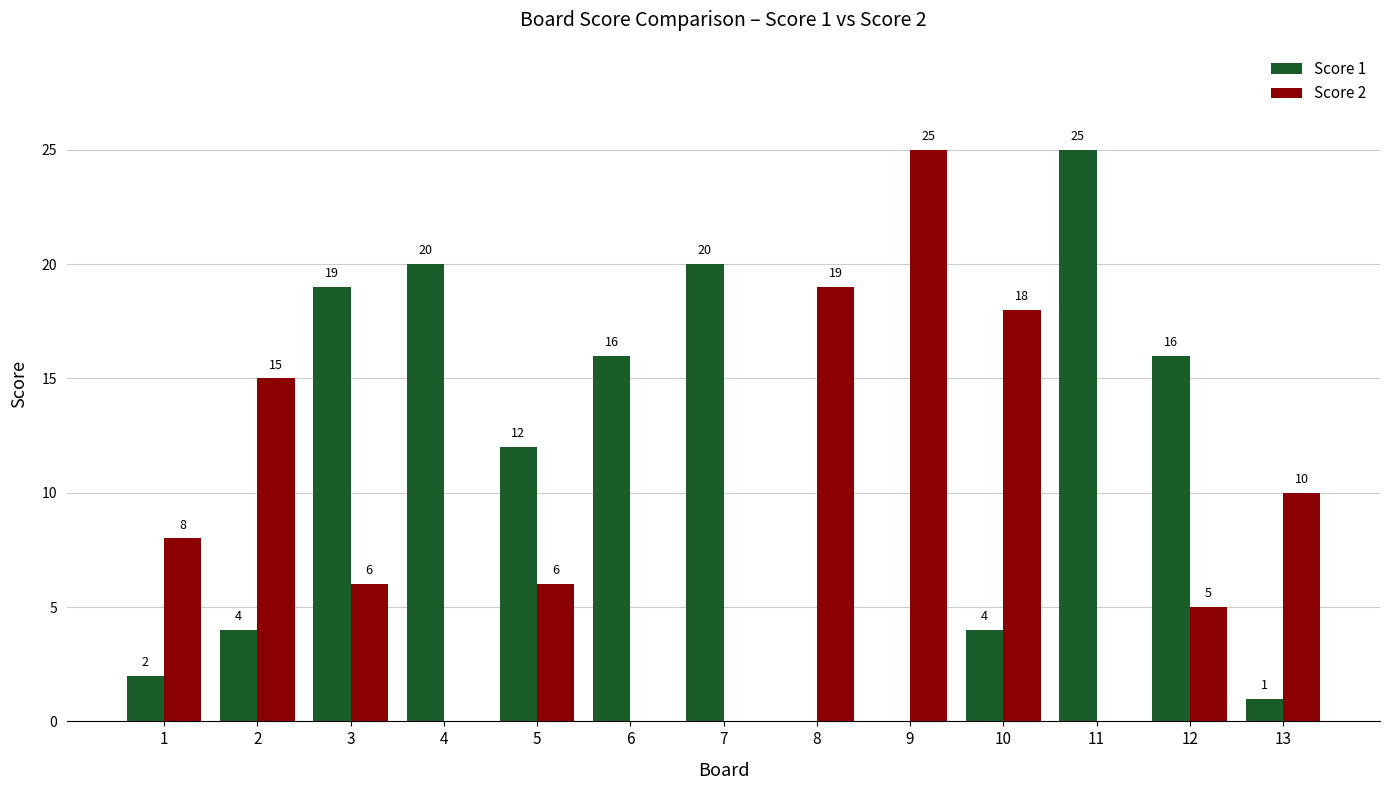

At which label is Score 1 closest to 12?

5